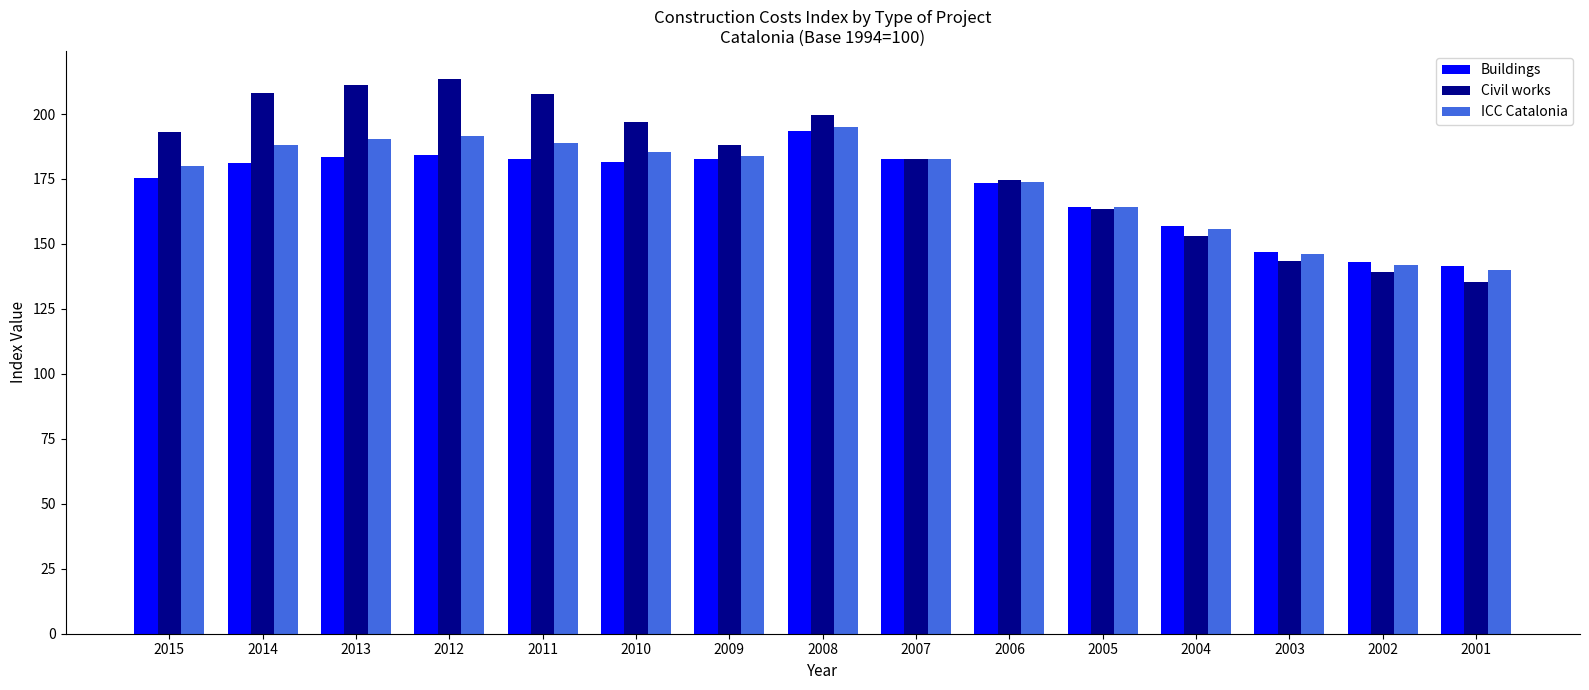

List the series in order of their overall mean, highest first.

Civil works, ICC Catalonia, Buildings